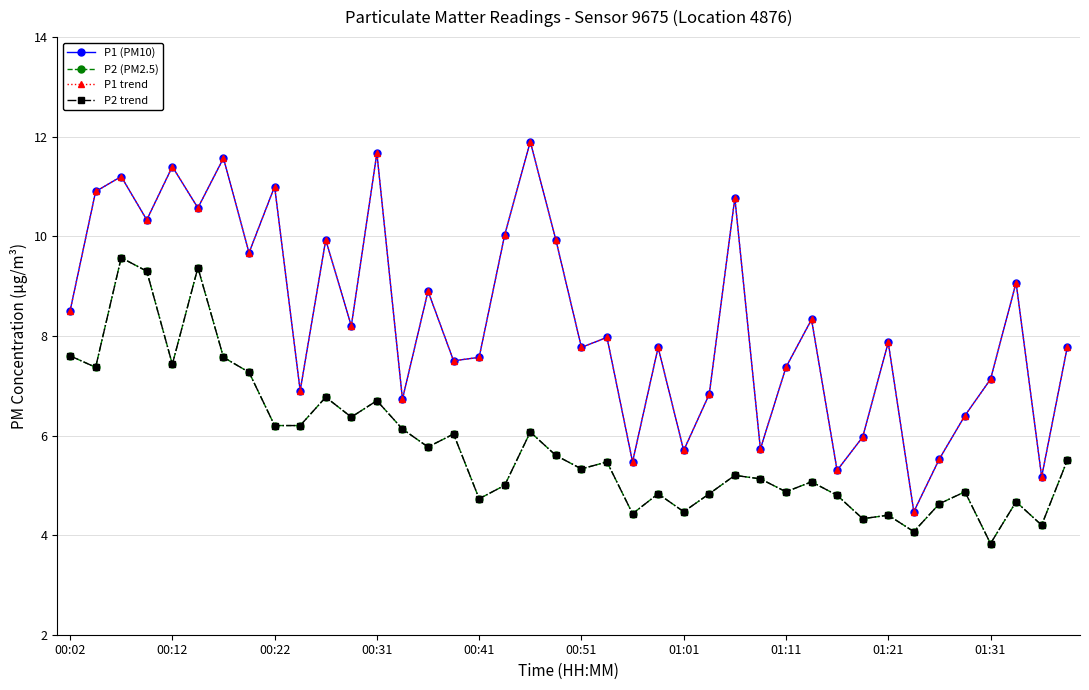

Rank the series by their maximum value, from highest to lowest.

P1 (PM10), P1 trend, P2 (PM2.5), P2 trend